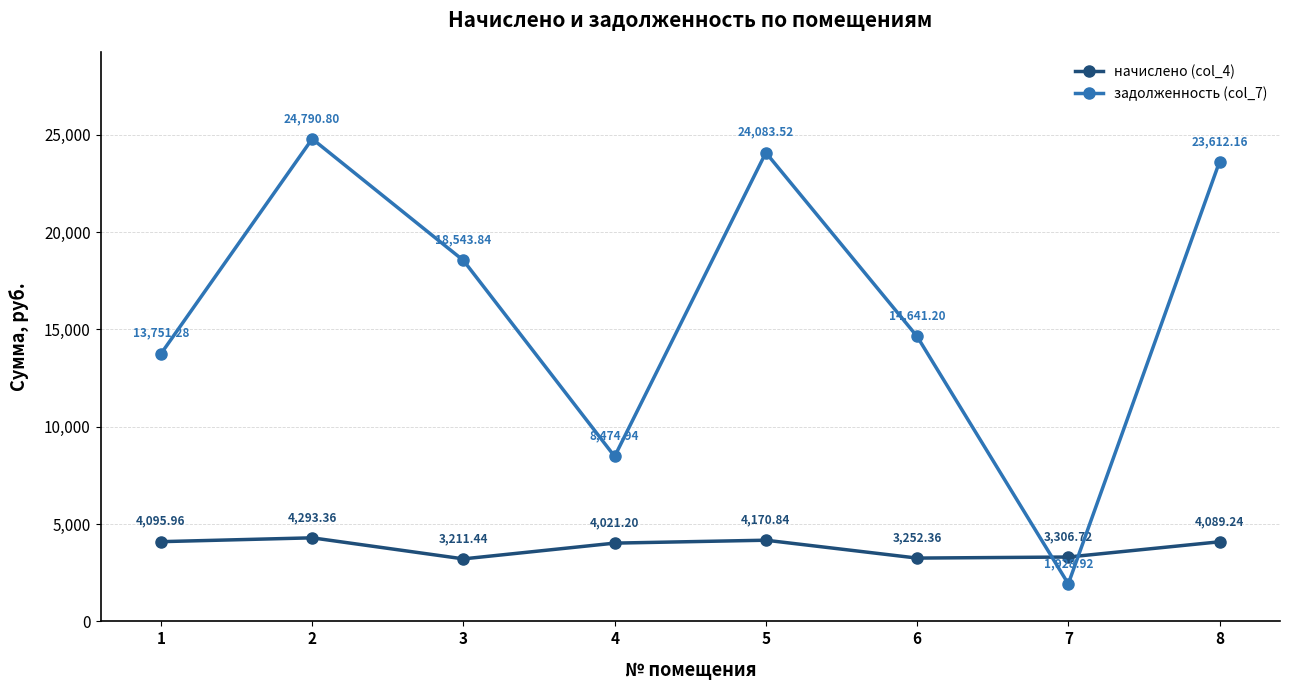

Is it true that начислено (col_4) equals 4170.8 at 5?

True